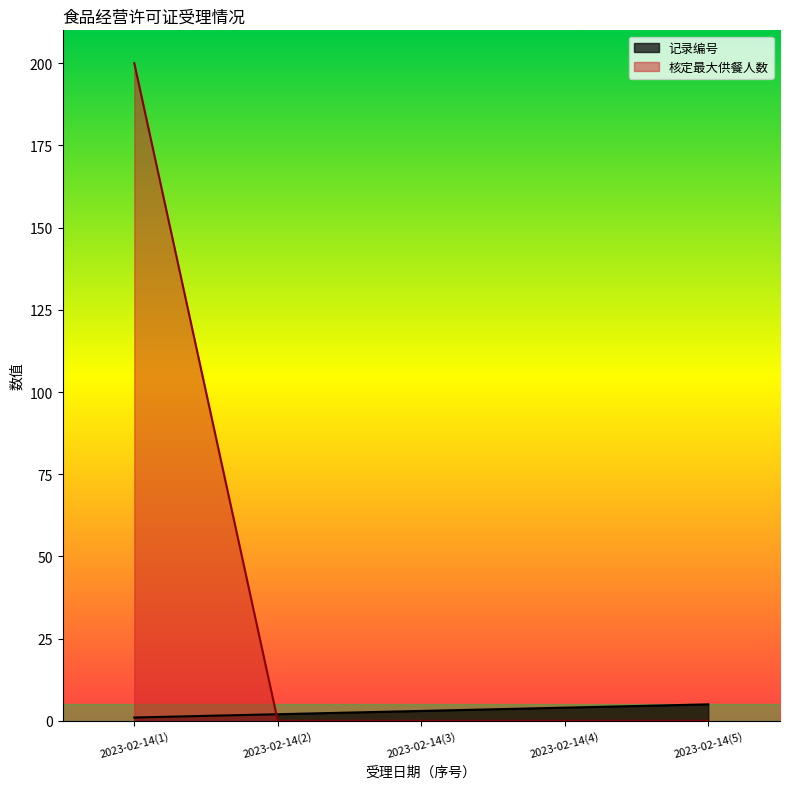

What is the difference between the maximum and minimum values in the 记录编号 series?

4